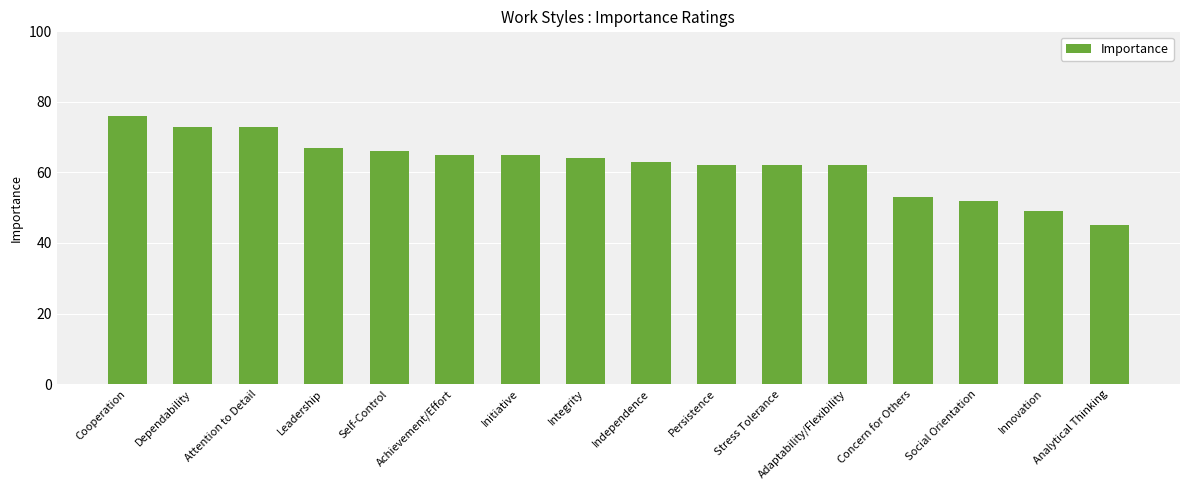

Is it true that the value at Social Orientation is 91?

False